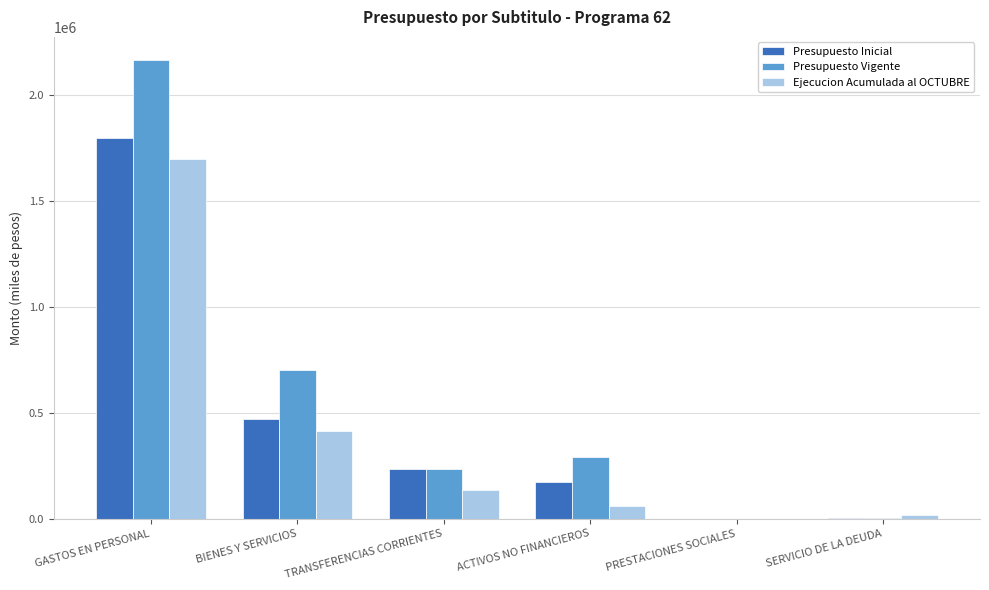

Which category has the highest value across all series?

GASTOS EN PERSONAL